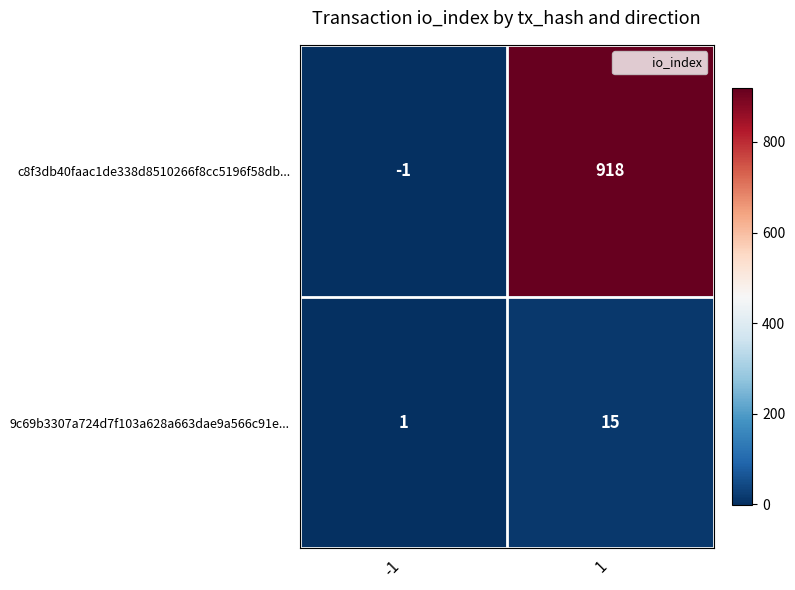

How many distinct data groups are displayed?

2